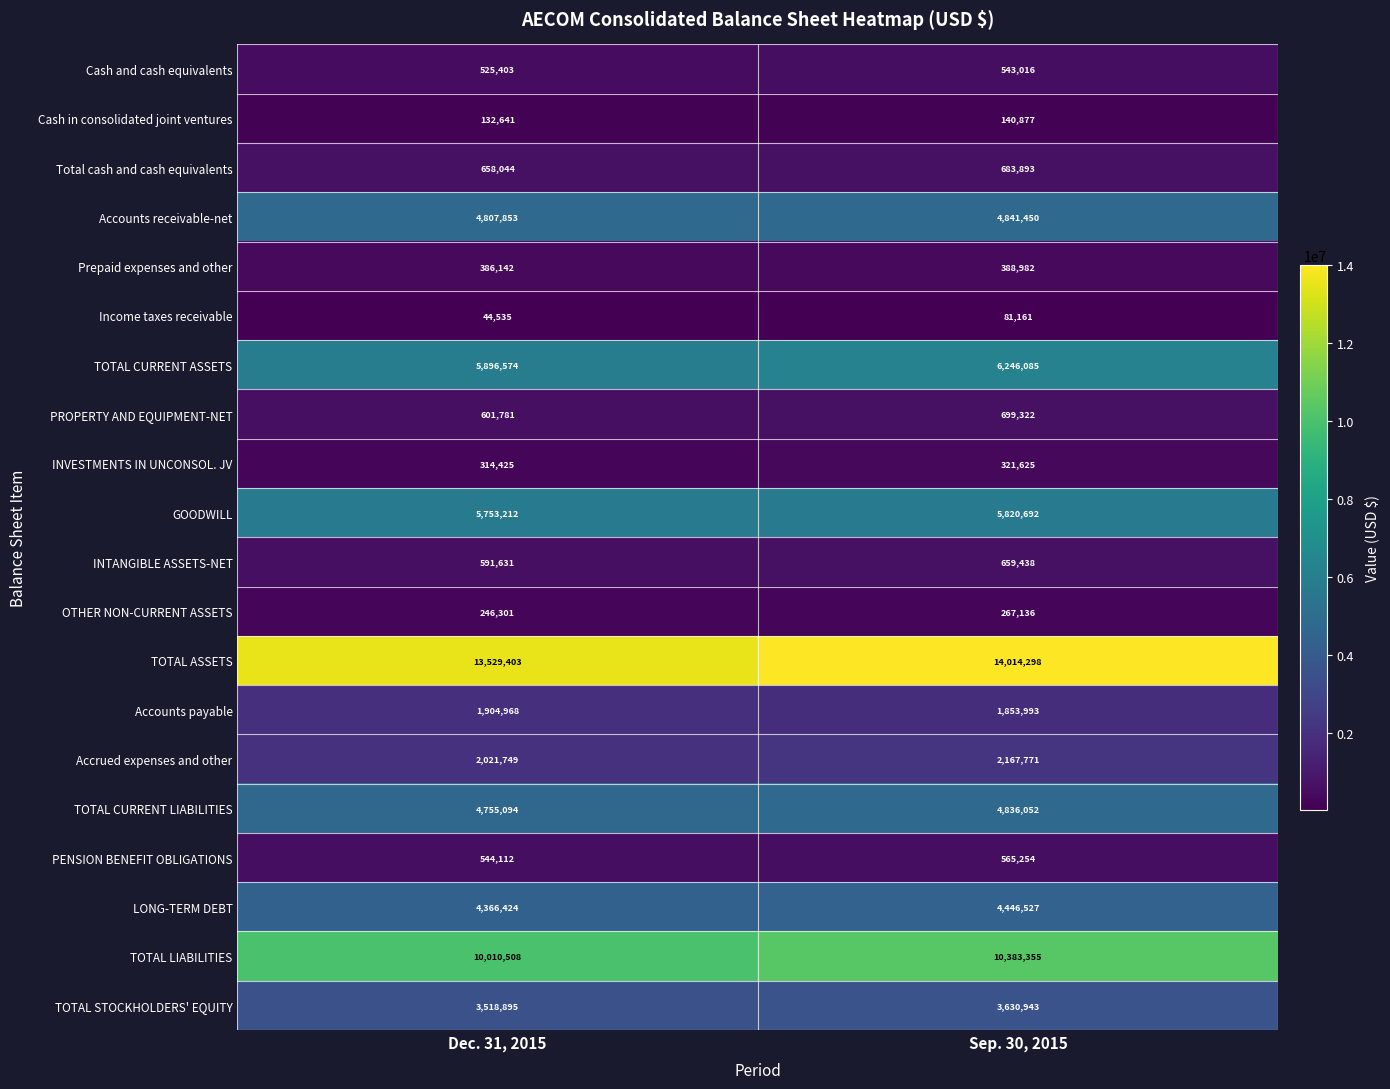

Is it true that TOTAL CURRENT ASSETS equals 3453035 at Sep. 30, 2015?

False